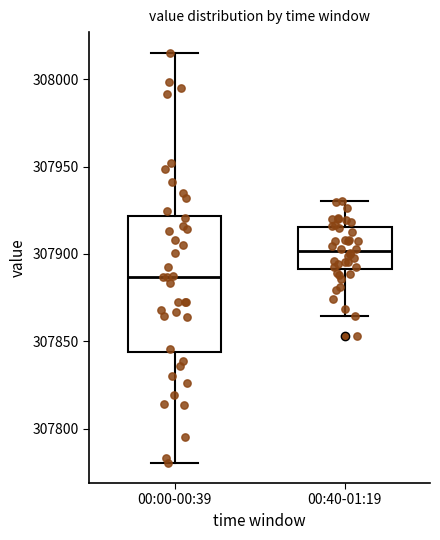

Reading left to right, transcribe this box plot: for each box, give where its median line is, the range the box spans, and where its two whiskers end, as read against the y-axis. The values are not printed on the chart, so give them approximately, as read against the axis.

00:00-00:39: median 307885, box 307845 to 307920, whiskers 307780 to 308015
00:40-01:19: median 307900, box 307890 to 307915, whiskers 307865 to 307930